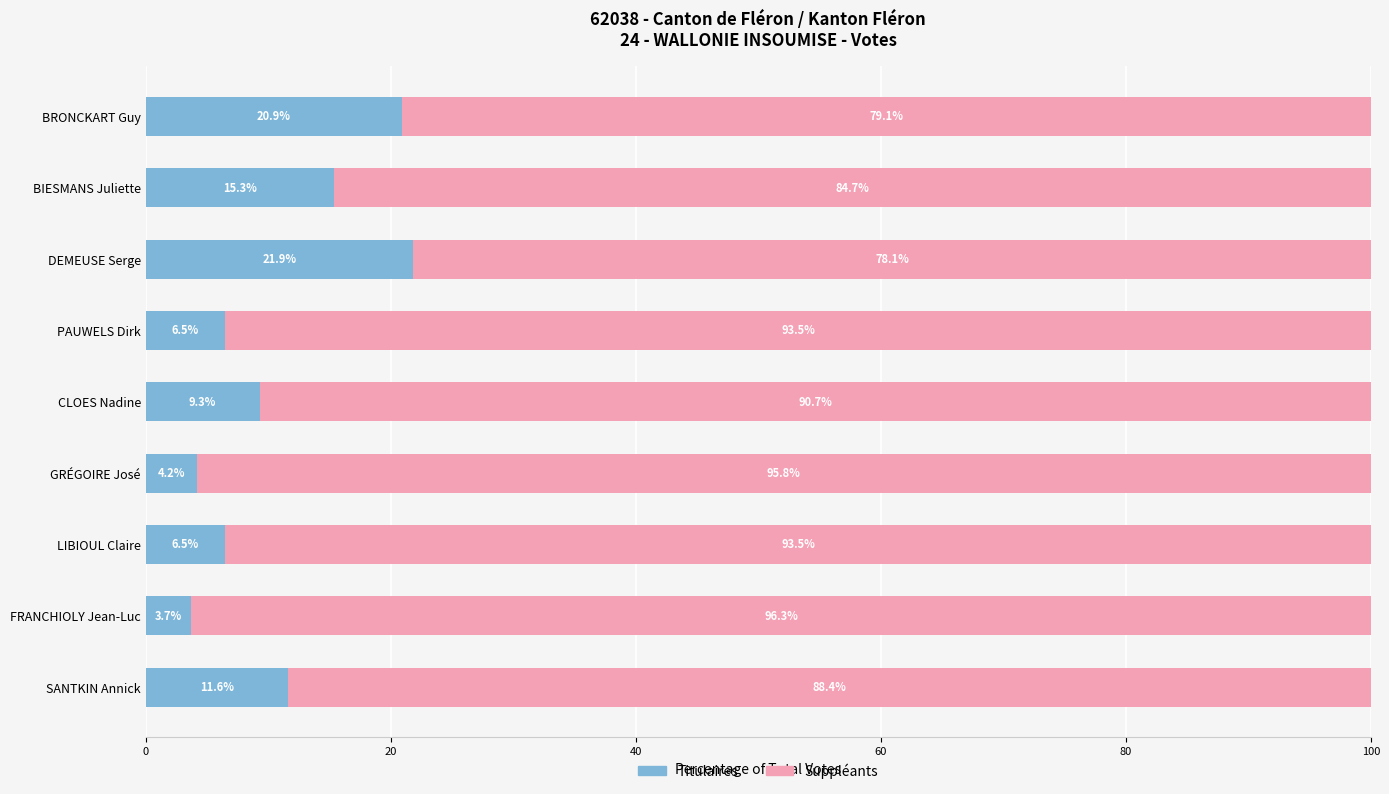

What is the lowest value of the Titulaires series?

3.7